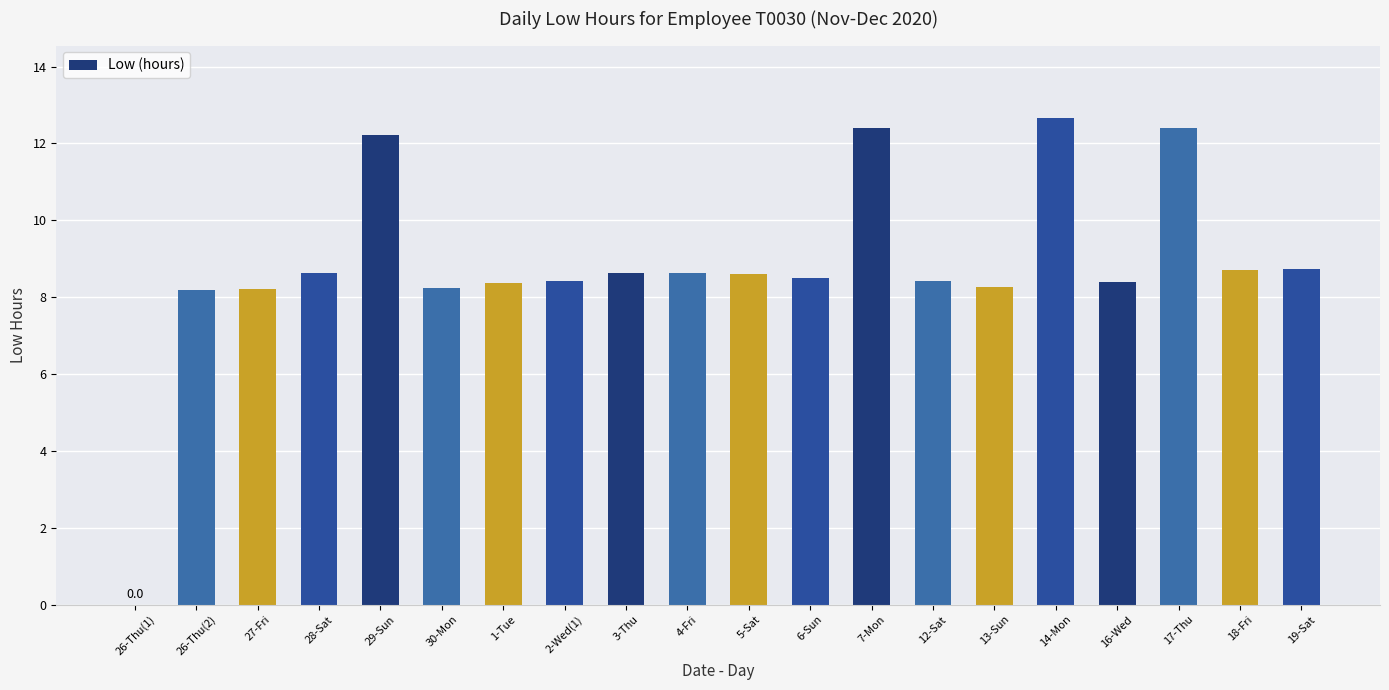

Between 26-Thu(1) and 7-Mon, which is larger?

7-Mon